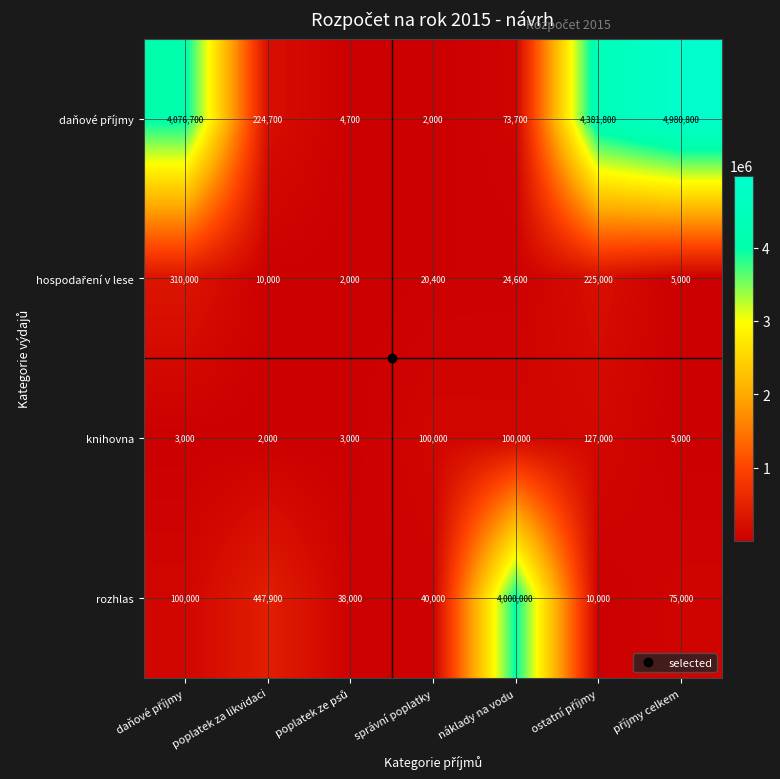

What is the difference between the highest and lowest values at poplatek za likvidaci?

445900